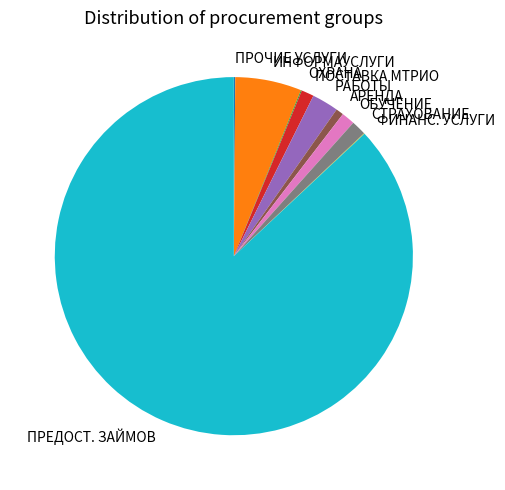

What is the largest slice in the pie chart?

ПРЕДОСТ. ЗАЙМОВ